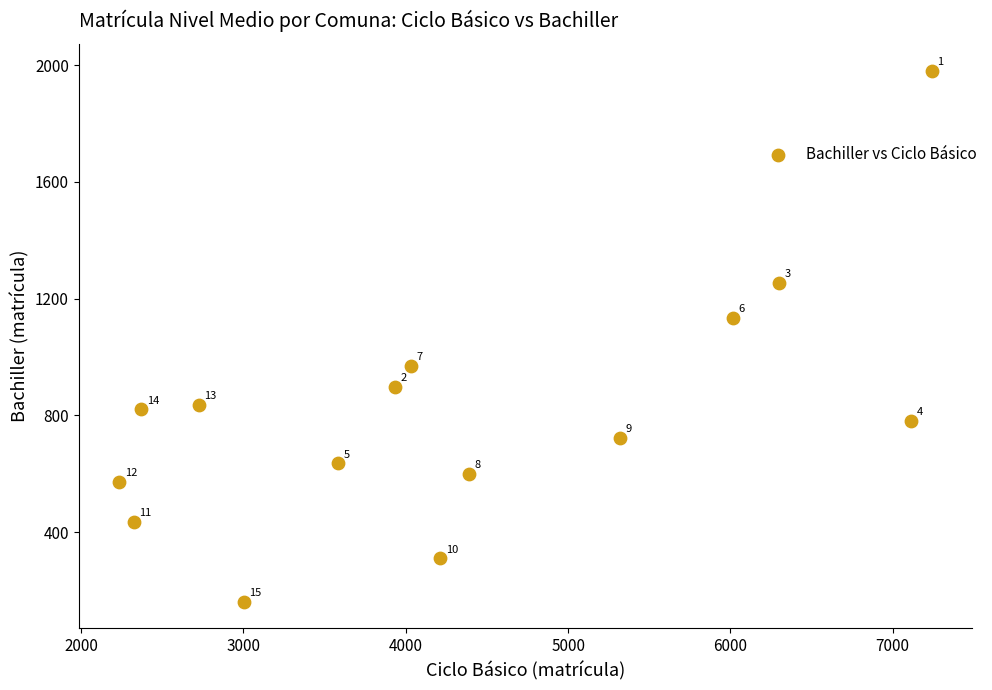

What Y value in the scatter plot is closest to 1071?

1135